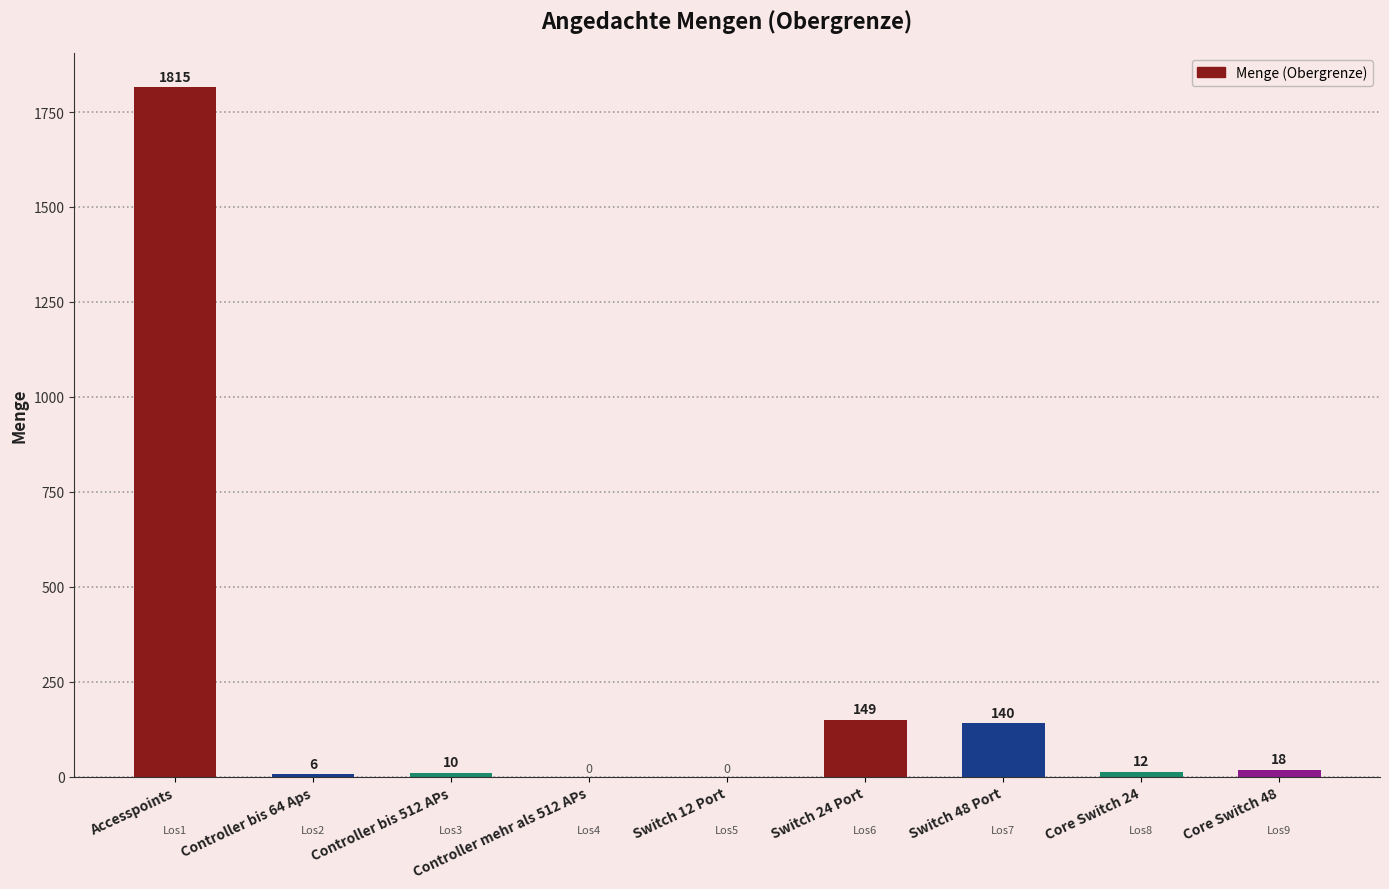

What is the maximum value shown in the chart?

1815